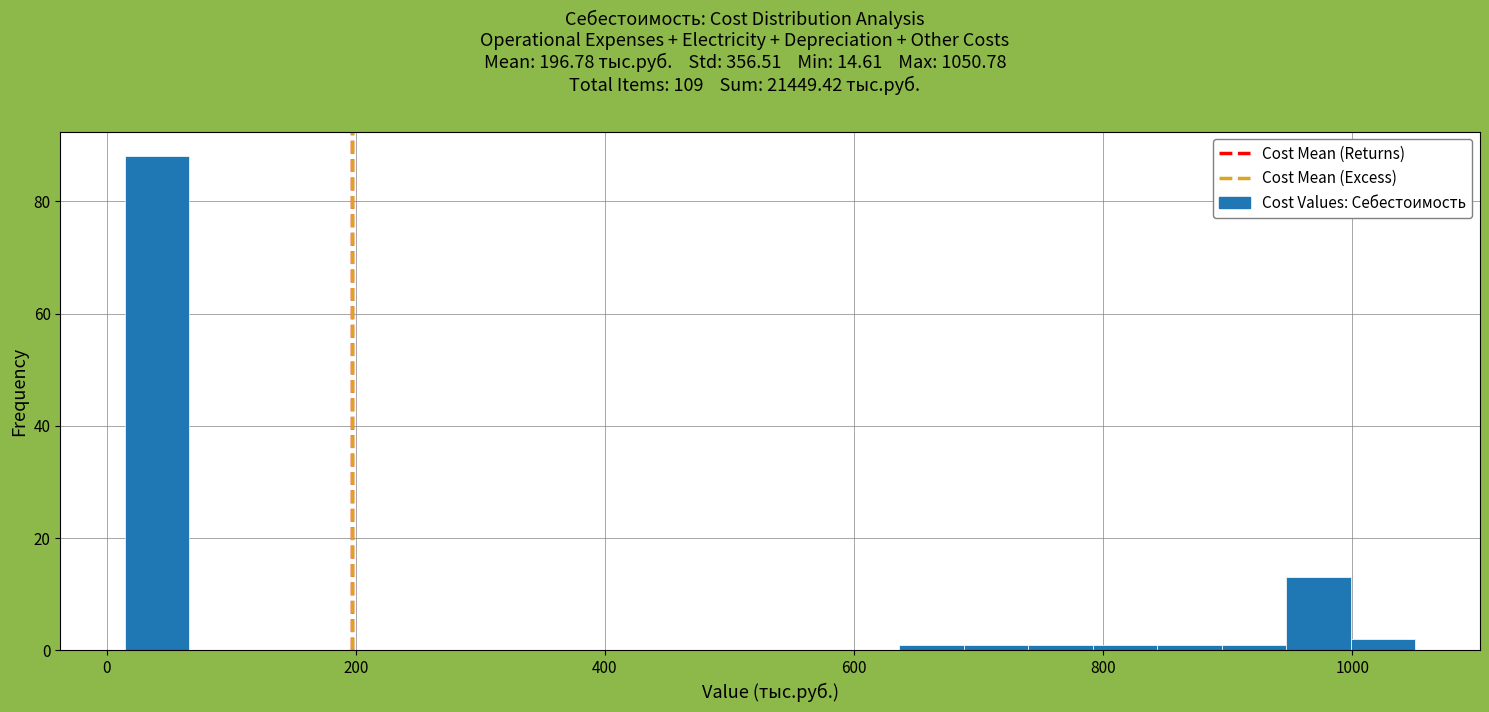

Read against the x-axis, roughly where is the centre of the tallest bar?

40